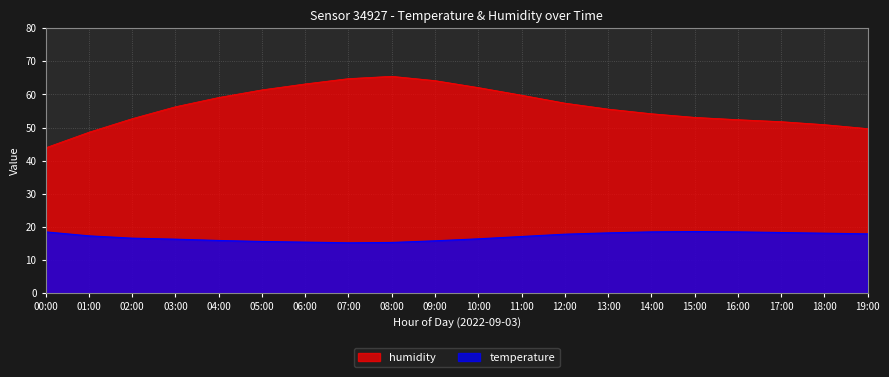

How many values in the humidity series exceed 56?

10